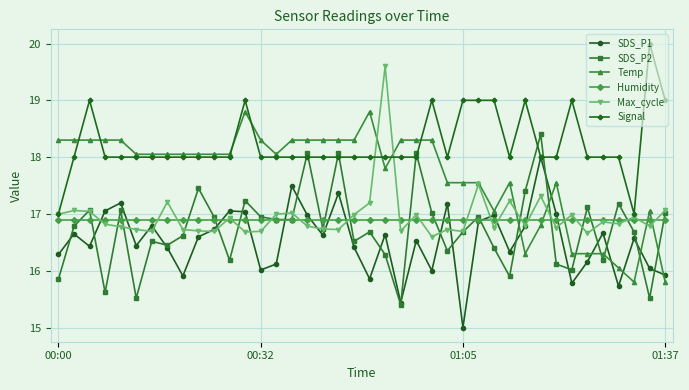

What is the difference between the second highest and second lowest values in the Temp series?

3.0